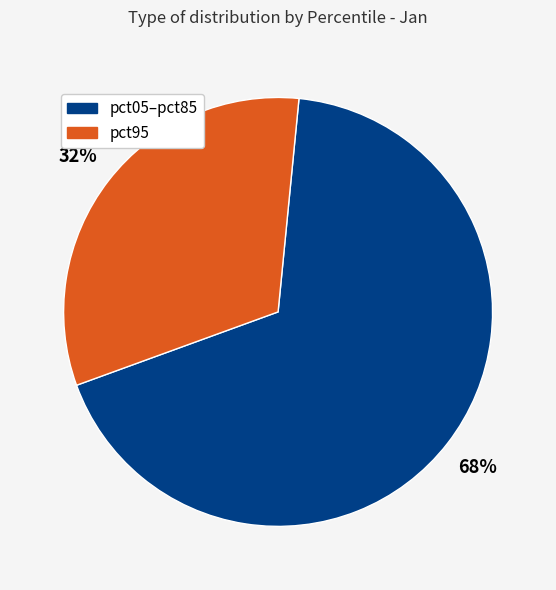

Do pct95 and pct05–pct85 together represent more than half of the pie?

Yes